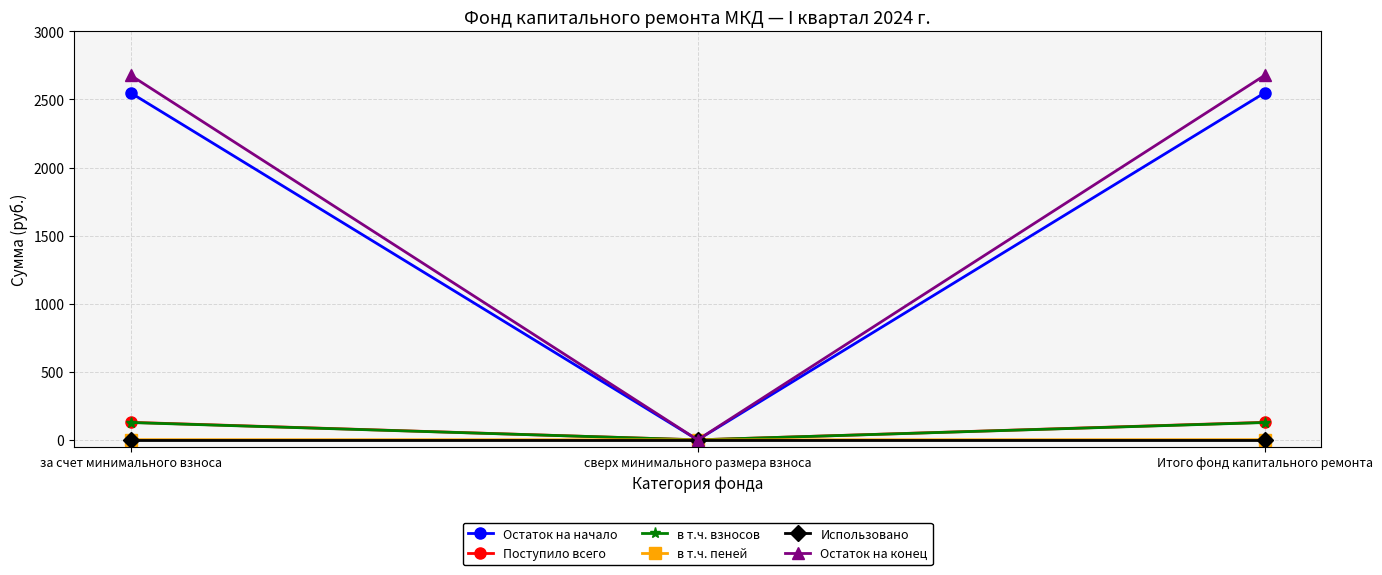

What is the sum of the Поступило всего values at за счет минимального взноса and сверх минимального размера взноса?

128.6